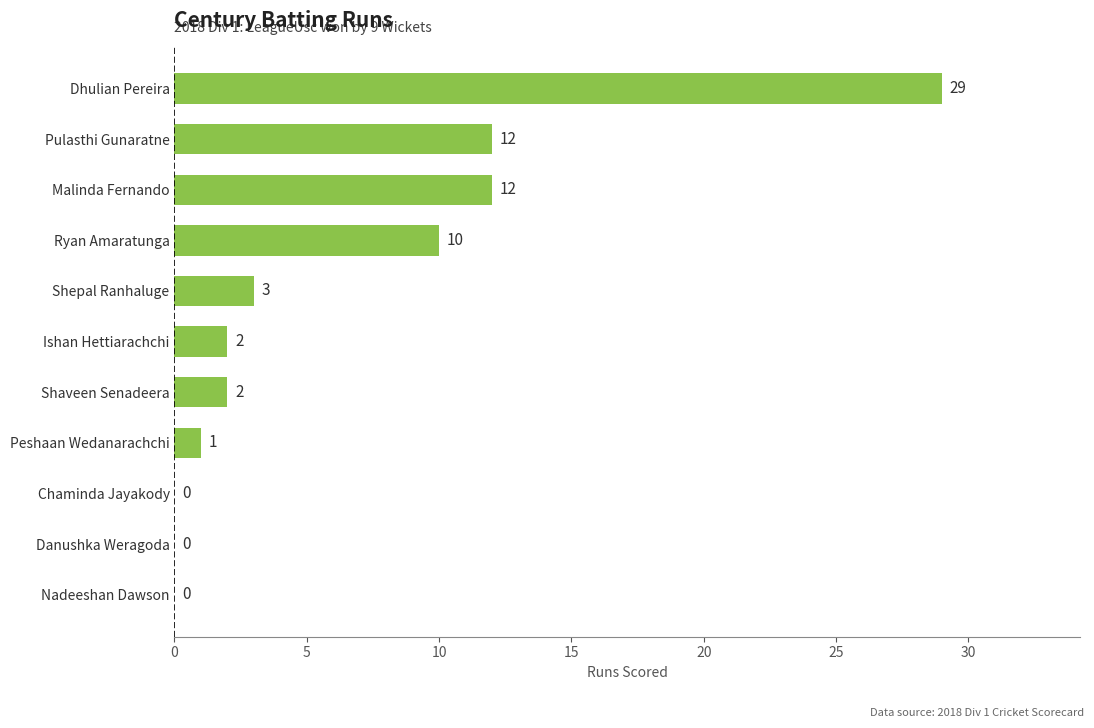

What is the sum of all values?

71